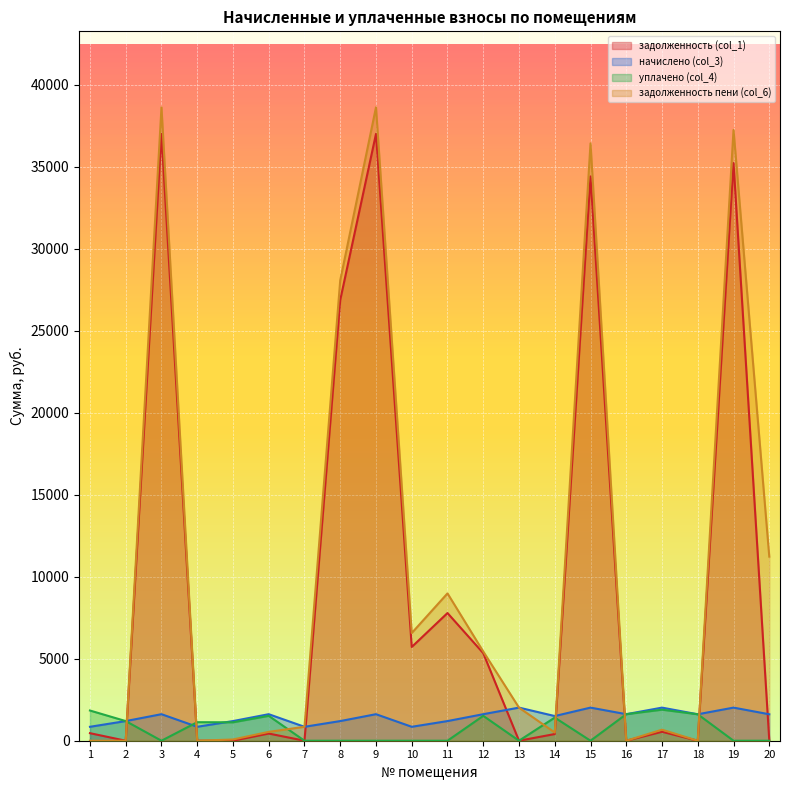

What is the spread (max minus min) of values at 3?

38612.2